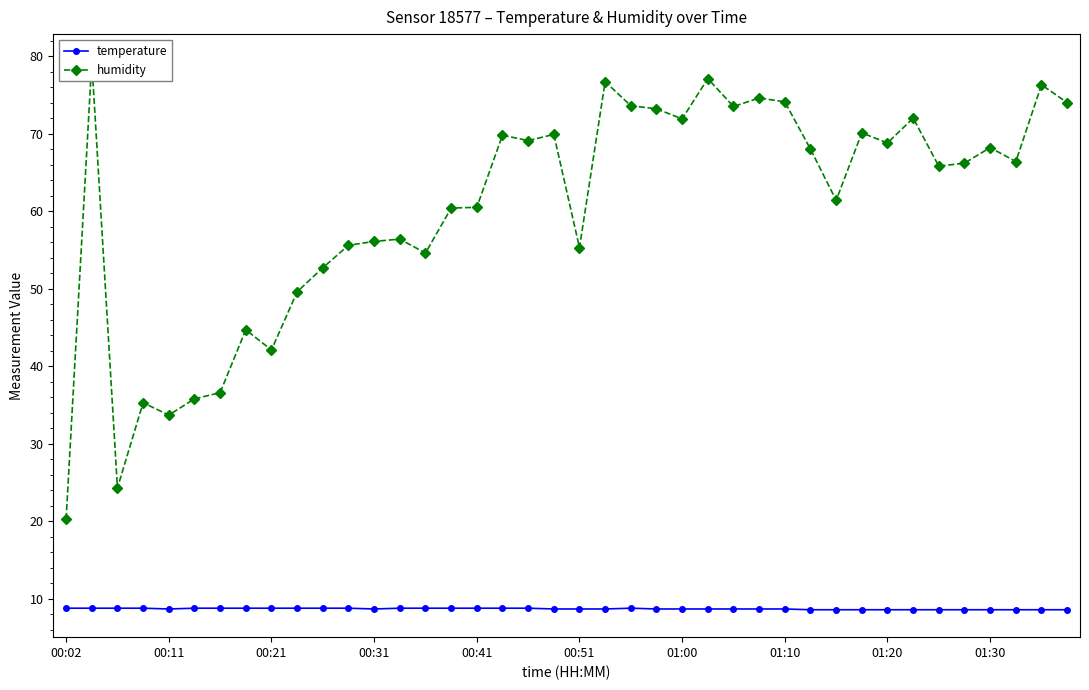

How many data points does each series have?

40